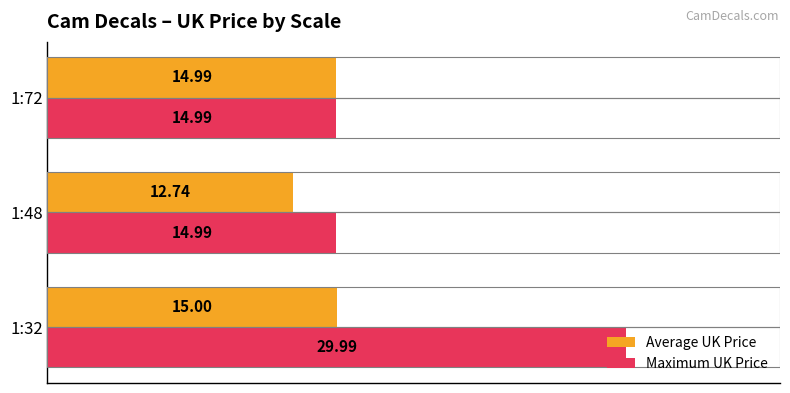

Which series has the largest total across all categories?

Maximum UK Price